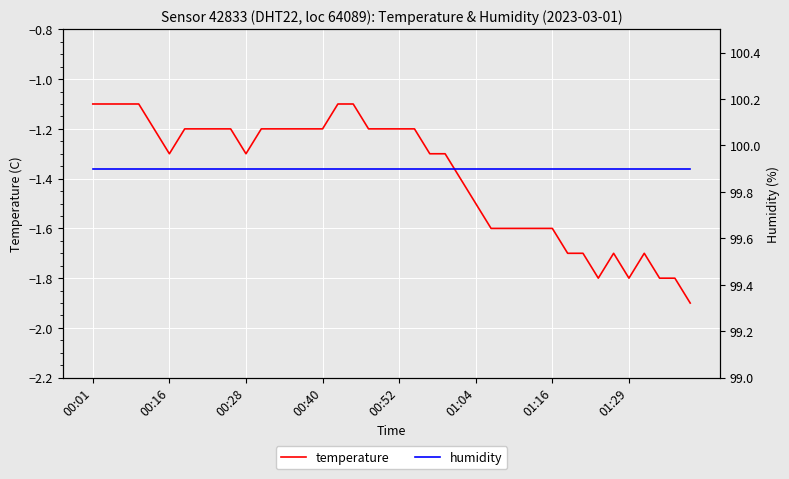

Which series has the largest total across all categories?

humidity